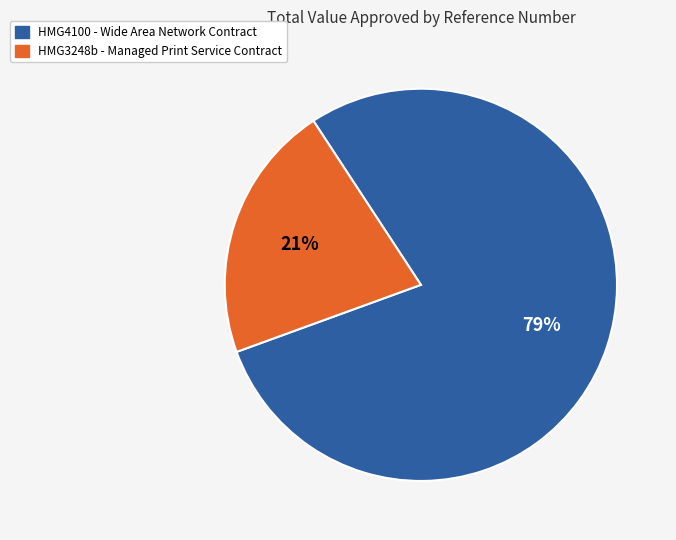

Is there a majority slice in this chart?

Yes